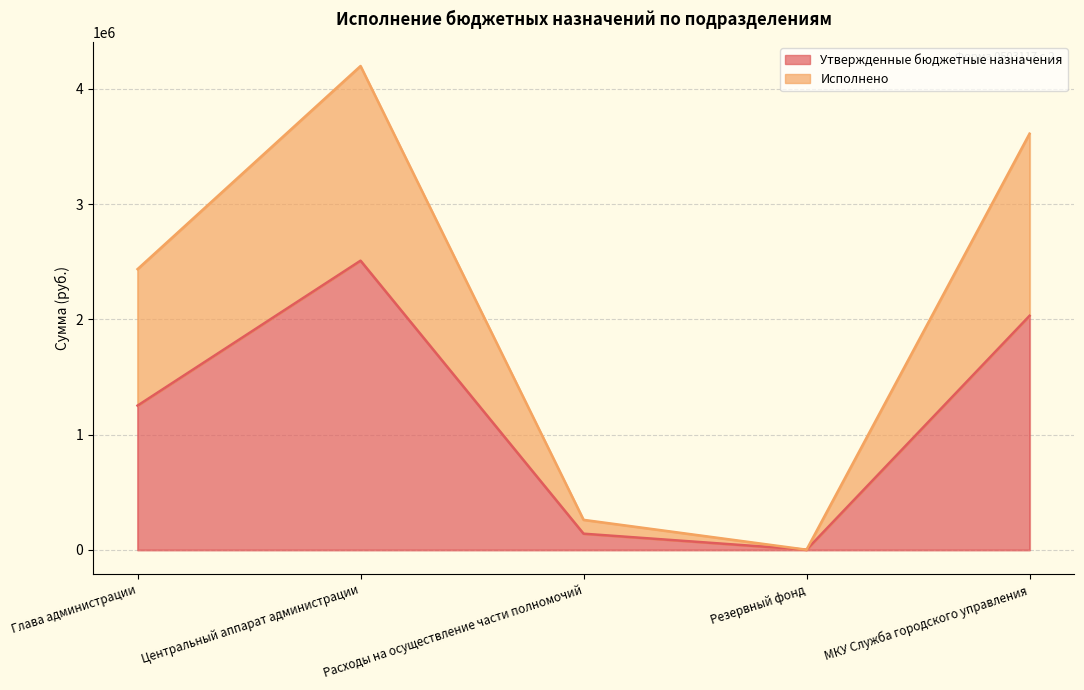

True or false: Исполнено and Утвержденные бюджетные назначения cross at least once.

False